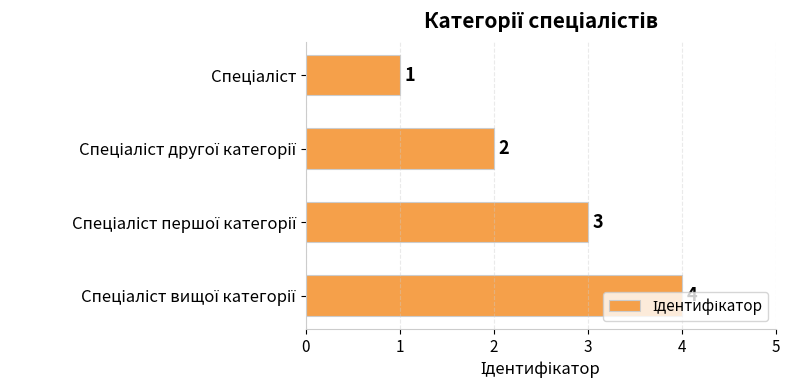

What is the greatest value displayed?

4